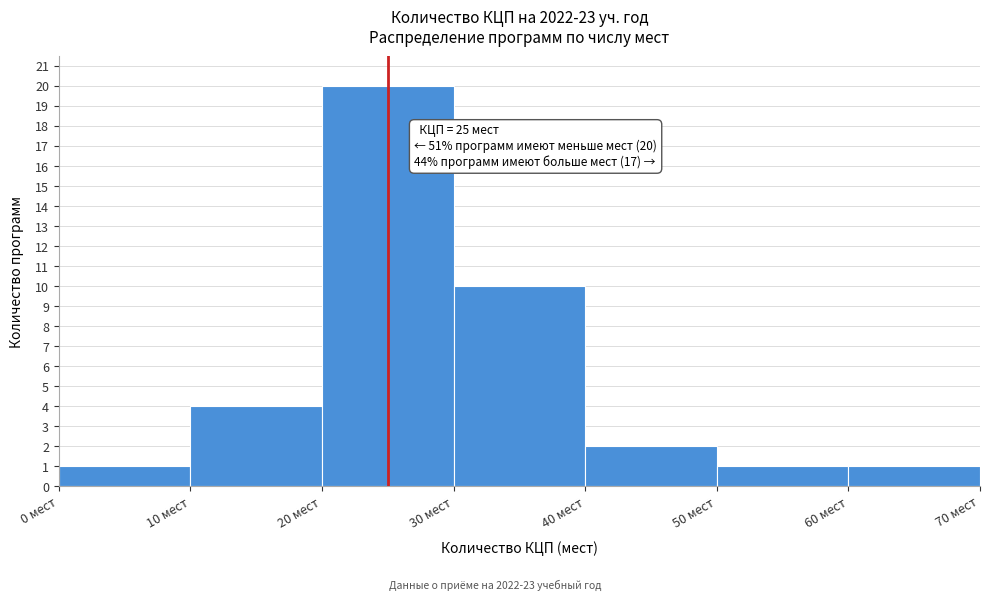

Over which range of the x-axis is the bar tallest?

20 to 30